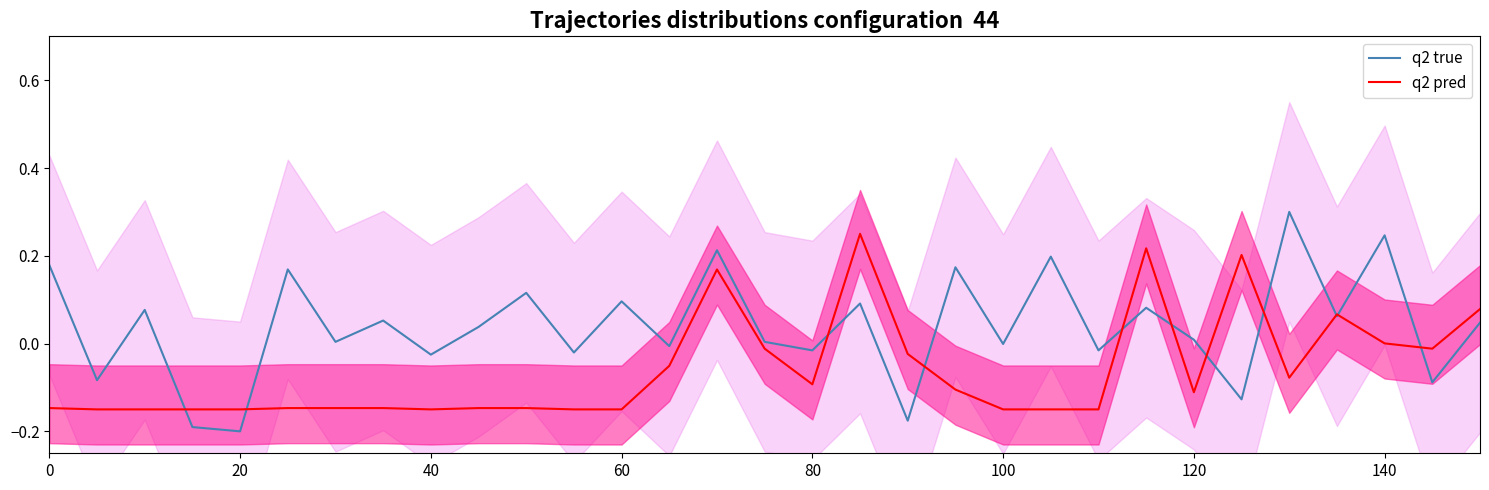

Which series has the largest total across all categories?

q2 true